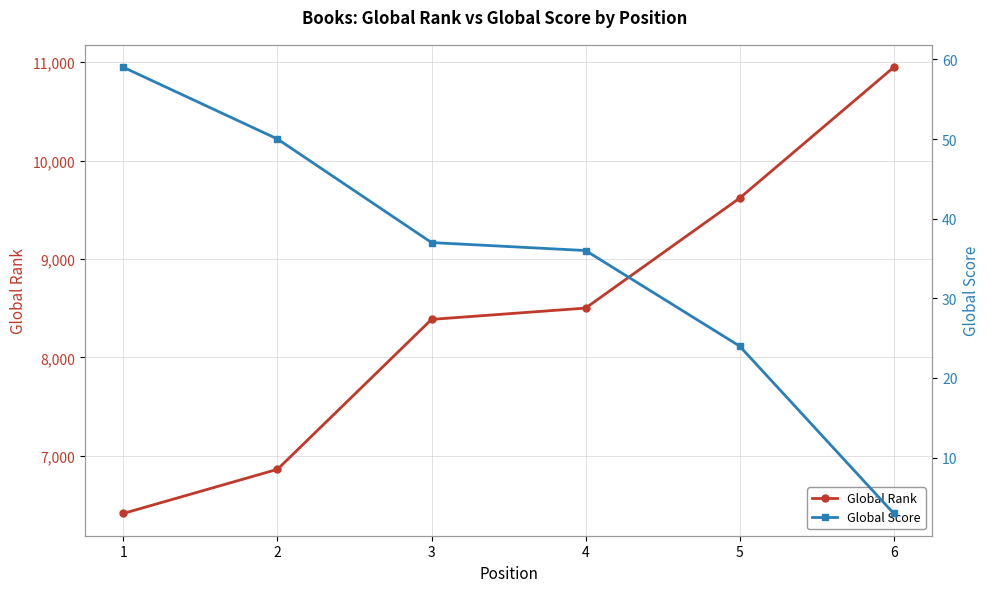

What is the difference between the Global Score values at 6 and 4?

33